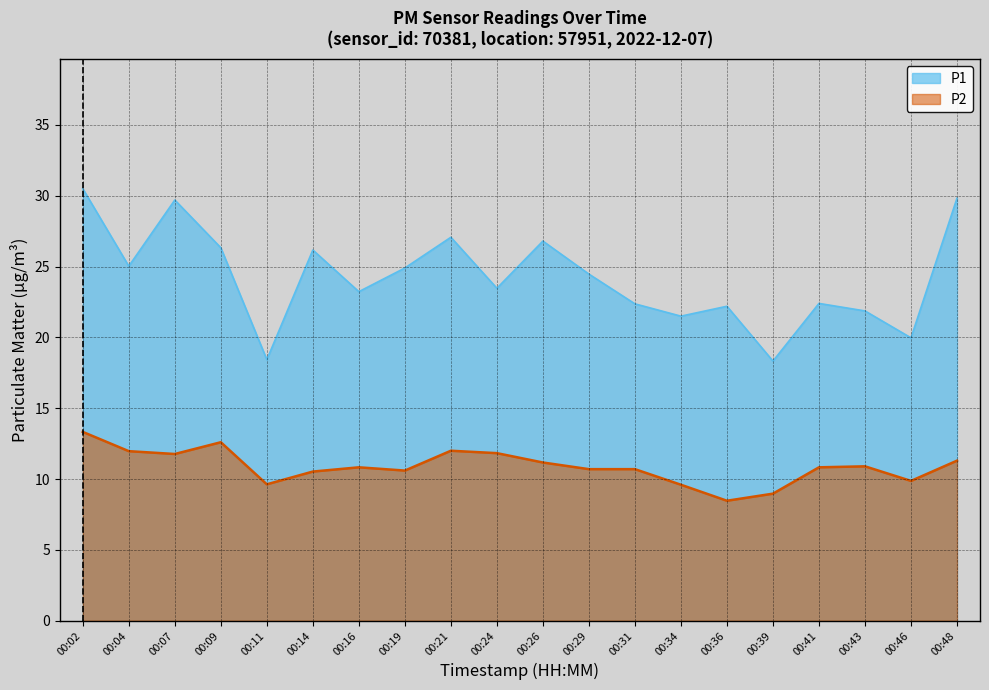

What is the value of the P1 point at the 10th from the left?

23.5